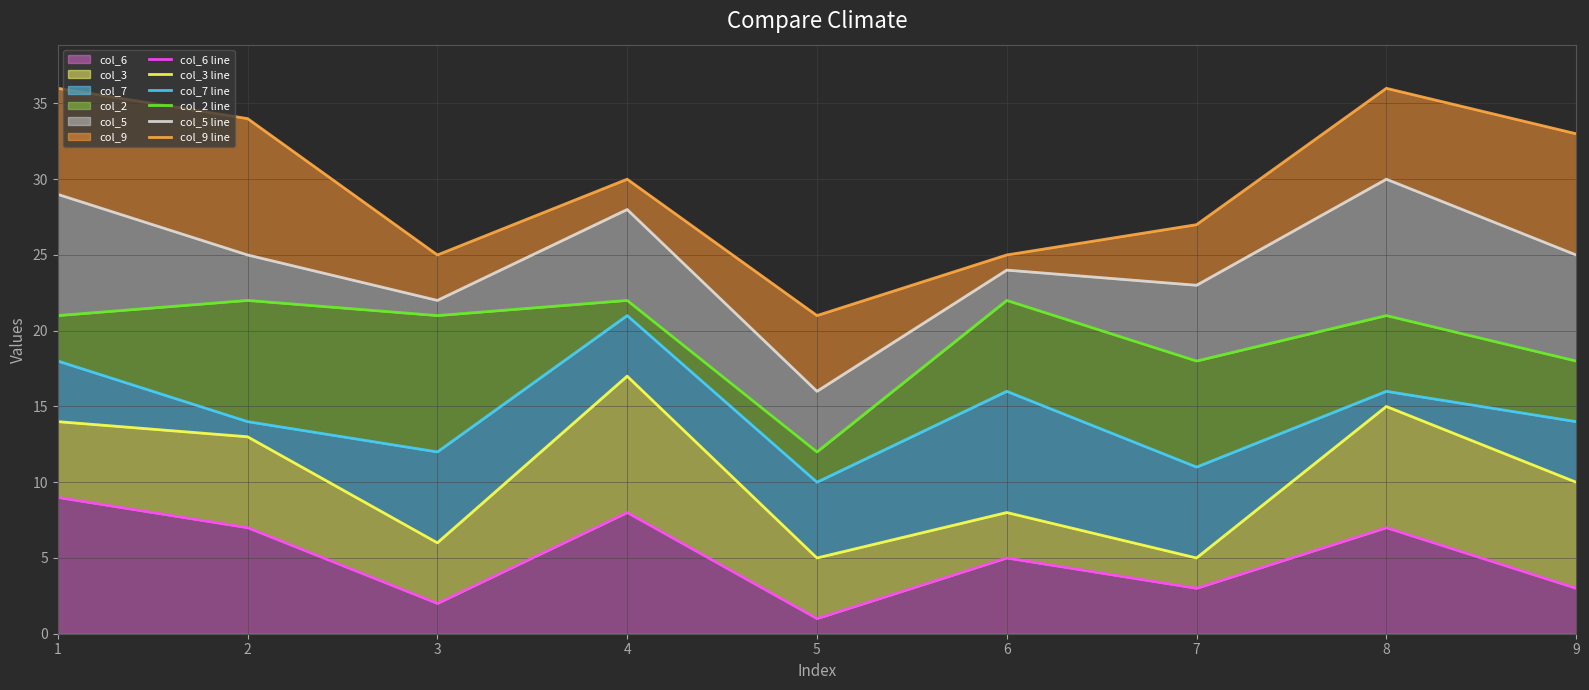

Rank the categories by col_7 line value from lowest to highest.

5, 7, 3, 2, 9, 6, 8, 1, 4